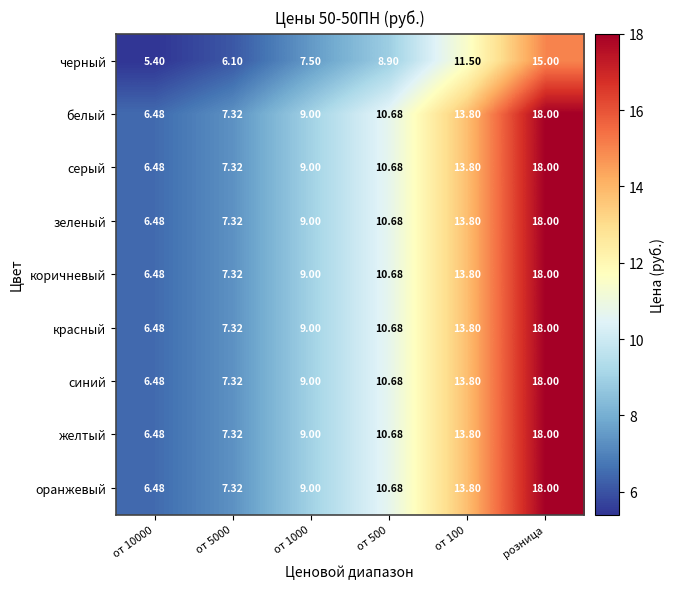

At which category does the chart reach its peak across all series?

розница